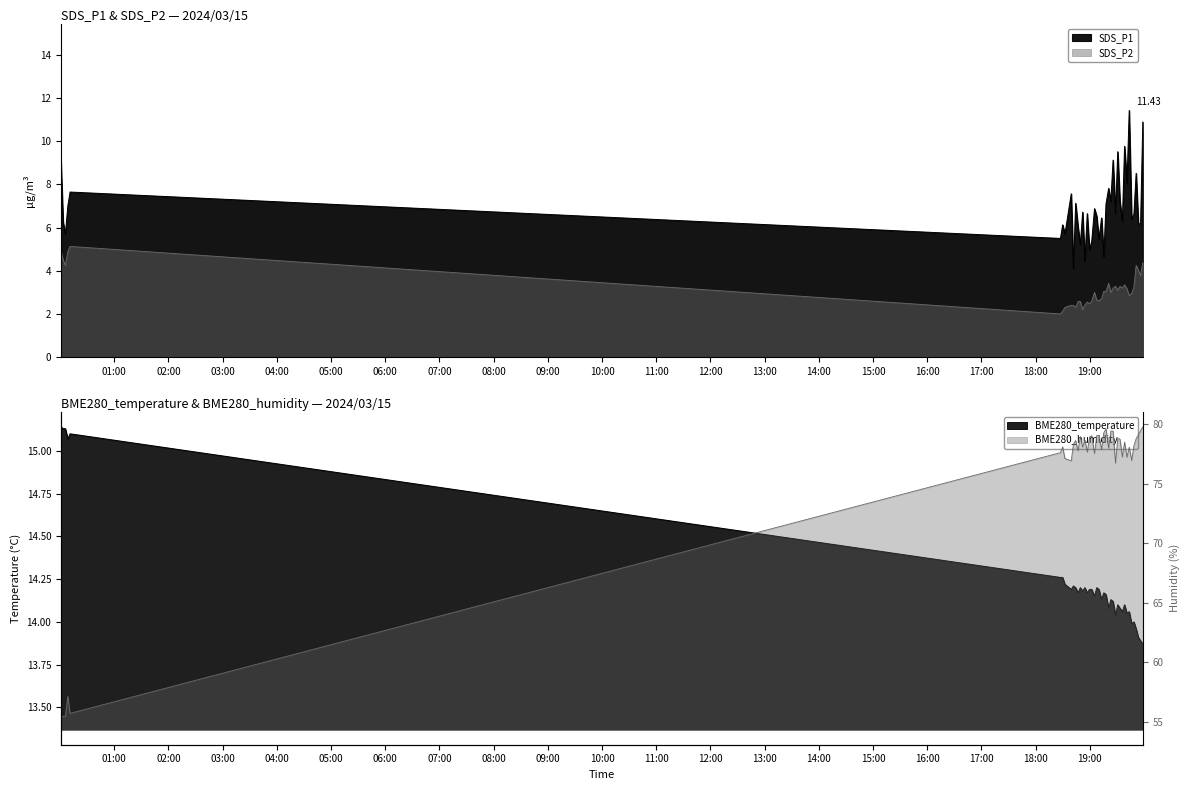

How many data points in BME280_humidity are less than 78?

17